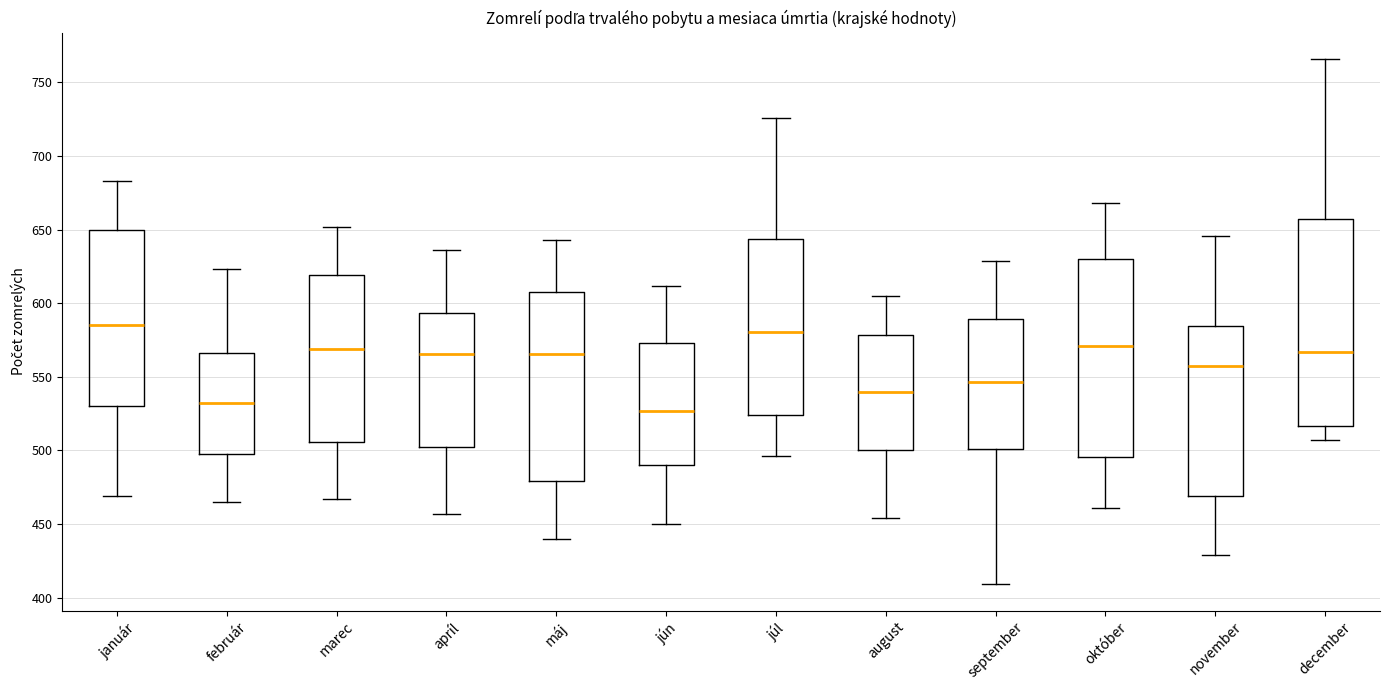

Where is the lower edge of the box for november on the y-axis? The values are not printed on the chart, so give them approximately, as read against the axis.

470